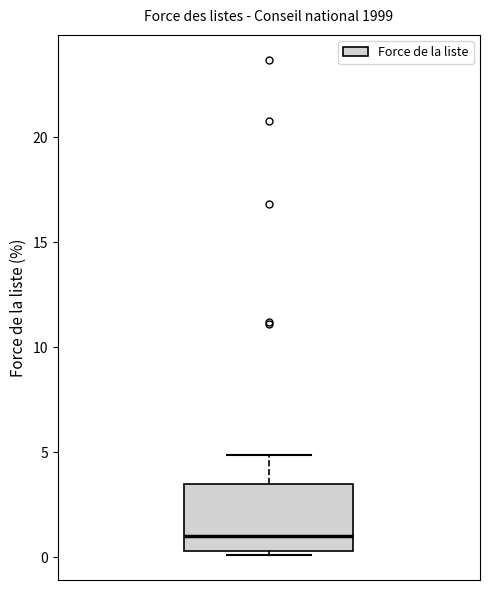

Transcribe this box plot: give where the median line is, the range the box spans, and where the two whiskers end, as read against the y-axis. The values are not printed on the chart, so give them approximately, as read against the axis.

median 1.0, box 0.5 to 3.5, whiskers 0.0 to 5.0